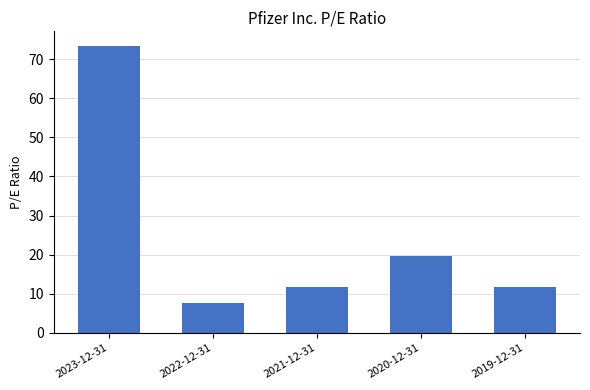

What is the value of the 2nd bar from the left?

7.6